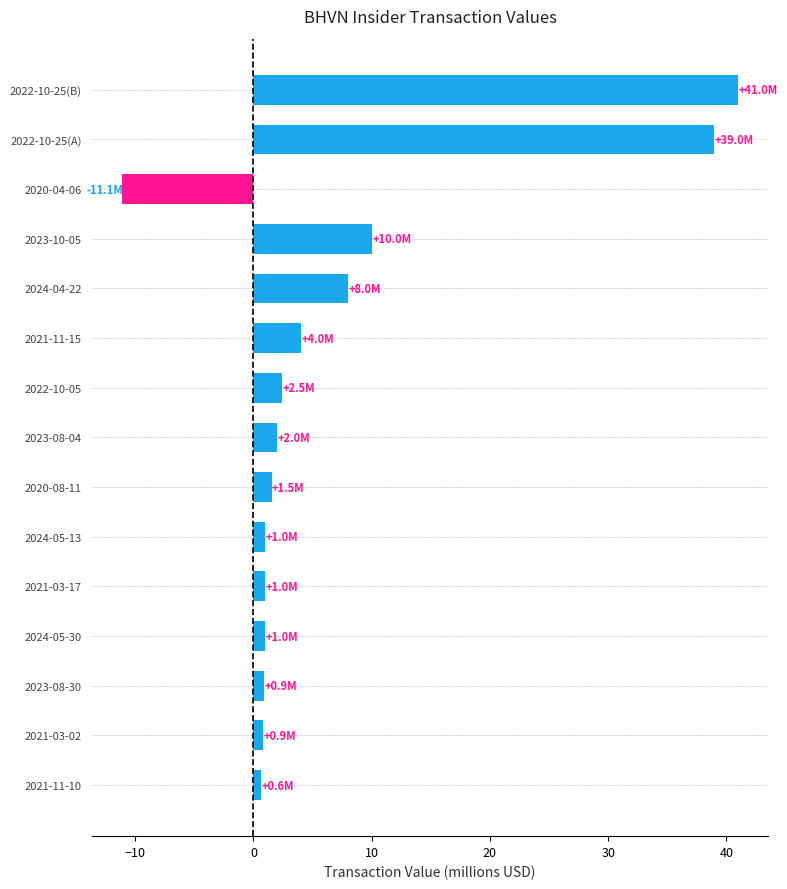

Which category has the lowest value across all series?

2020-04-06